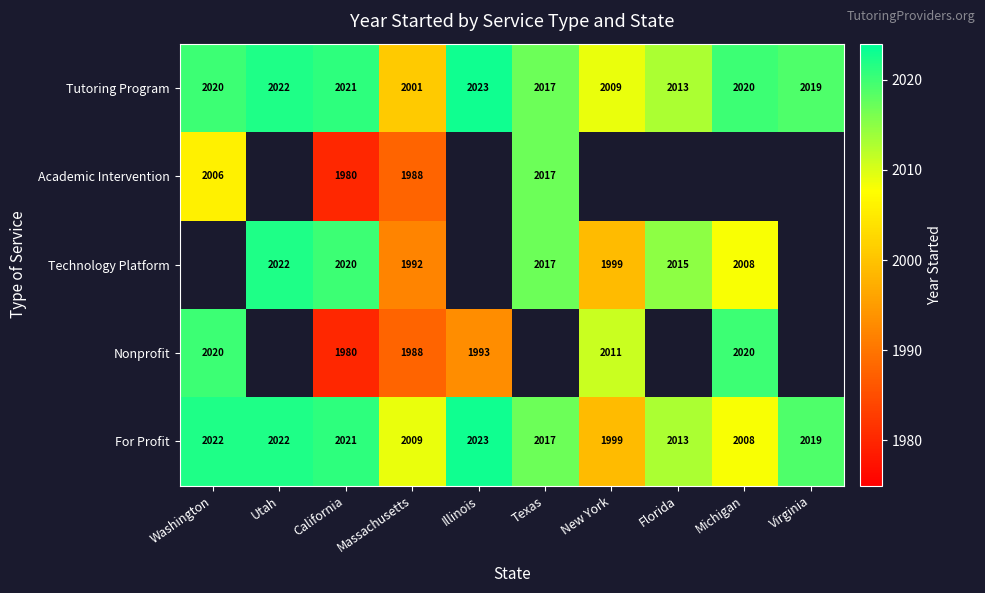

How many distinct data groups are displayed?

5